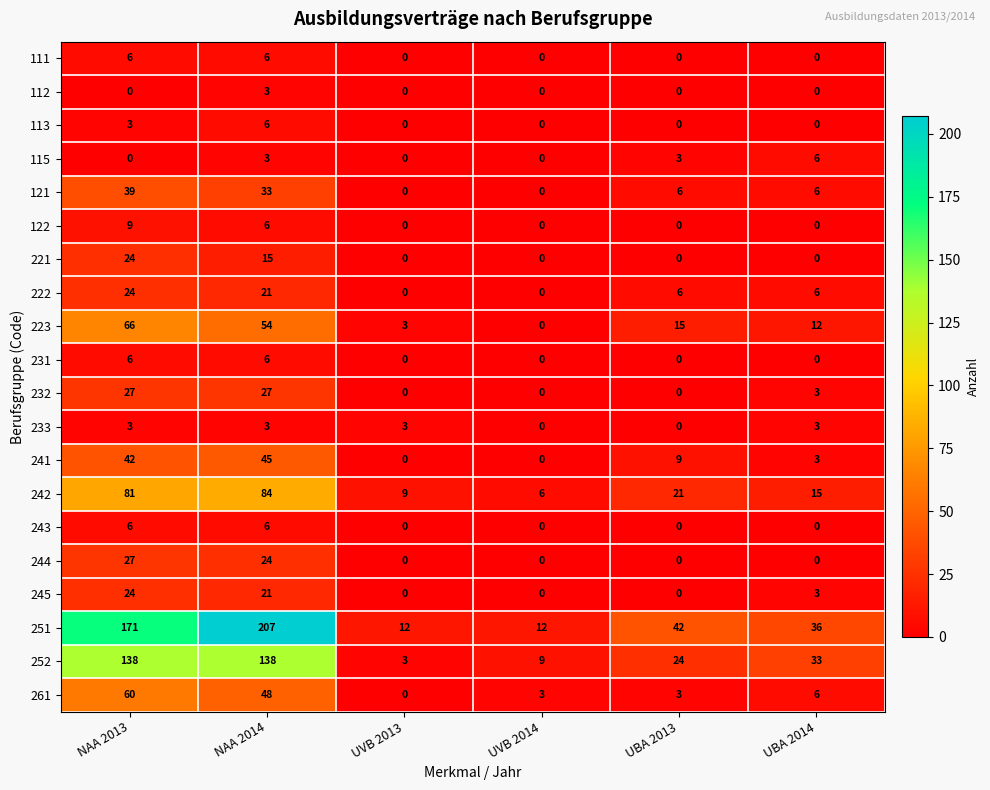

The value of 232 at NAA 2013 is 27. True or false?

True